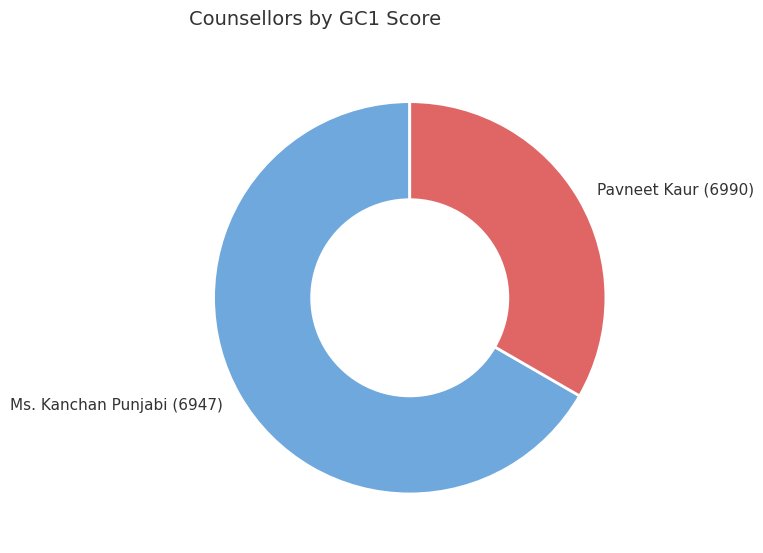

Which category has the biggest portion of the pie?

Ms. Kanchan Punjabi (6947)